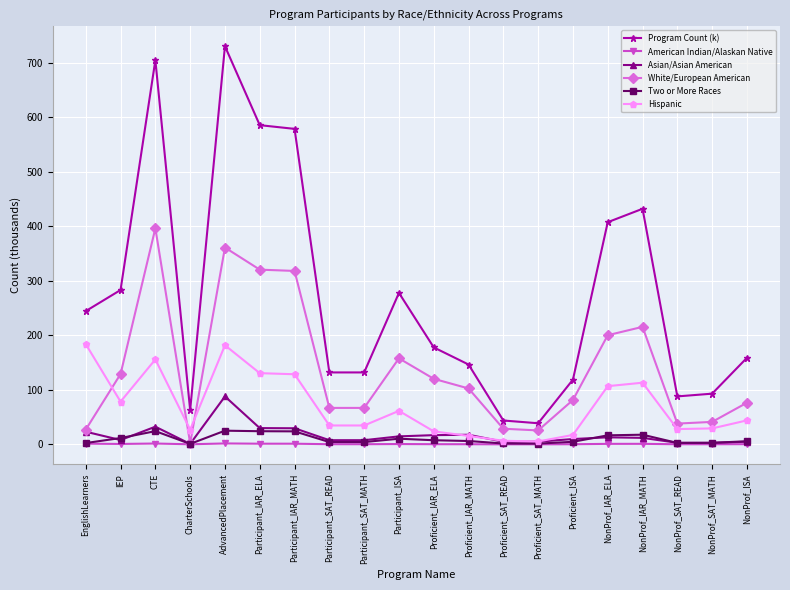

At which label does Asian/Asian American reach its peak?

AdvancedPlacement